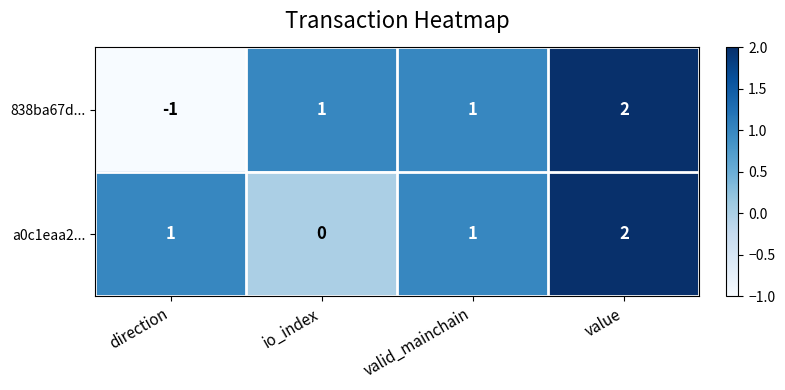

How many data points does each series have?

4